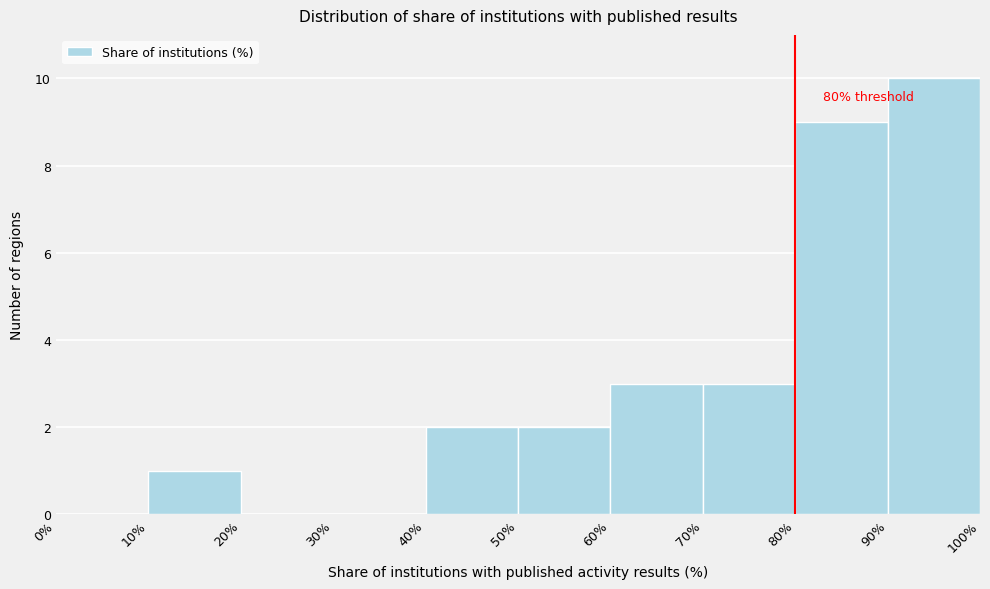

Over which range of the x-axis is the bar tallest?

90% to 100%